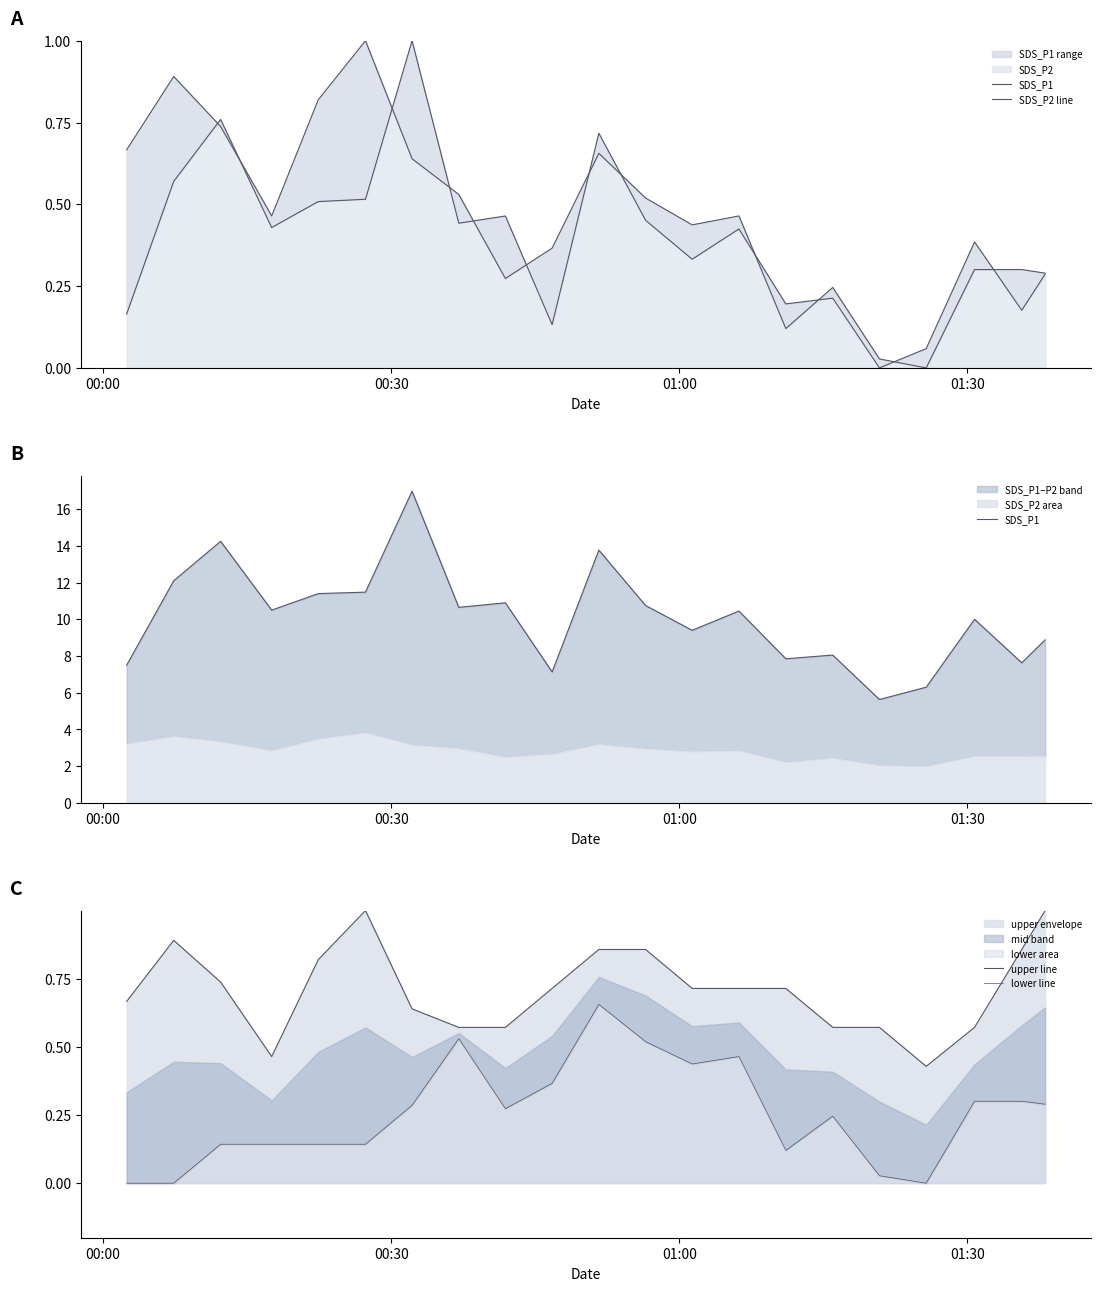

At how many categories does at least one series exceed 3?

21